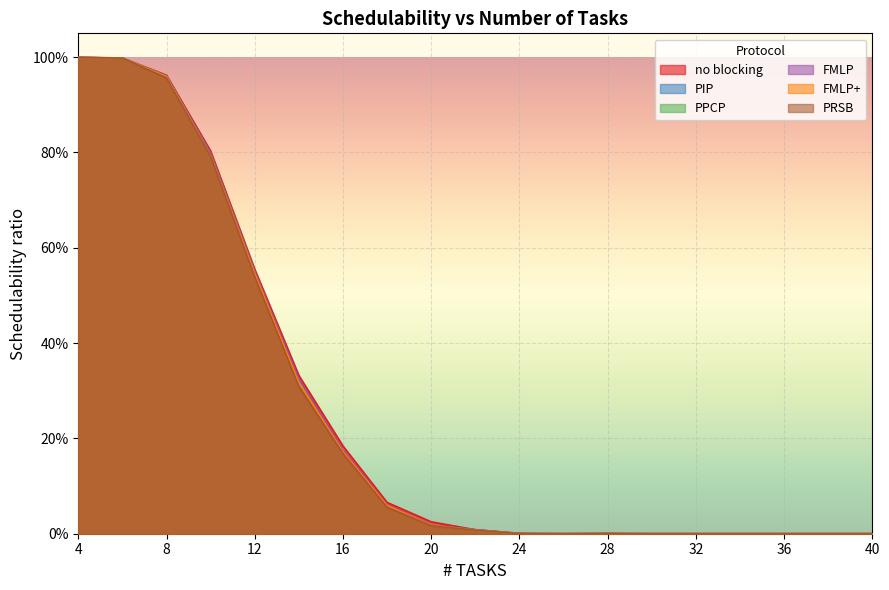

What is the average value of the PIP series?

0.3